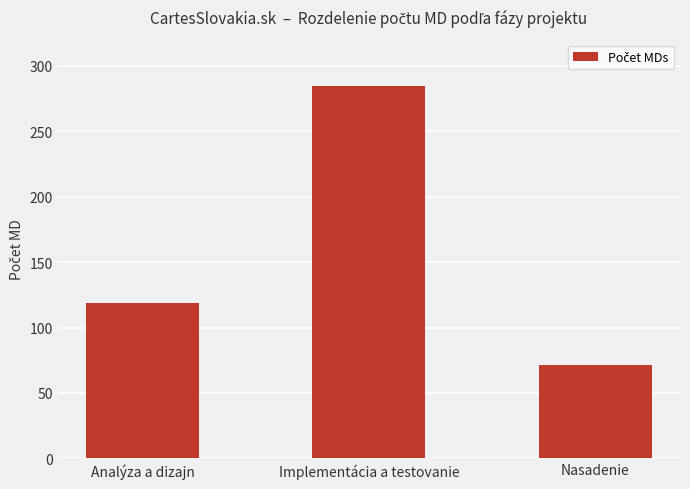

Reading right to left, list all the values displayed in this chart.

71.1	284.4	118.5